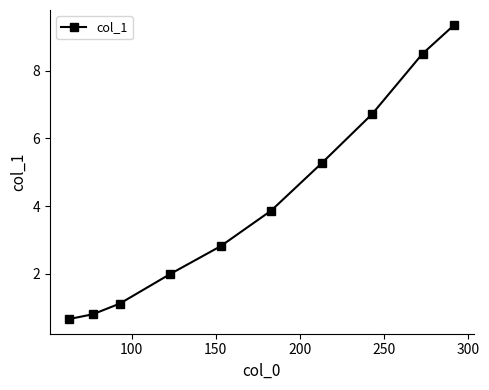

Does the chart have visible grid lines?

No